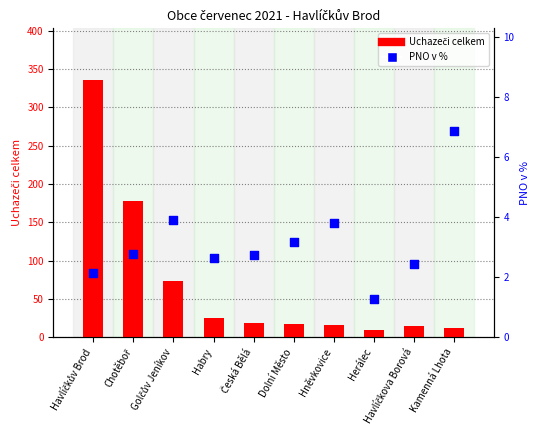

At how many categories does at least one series exceed 297?

1